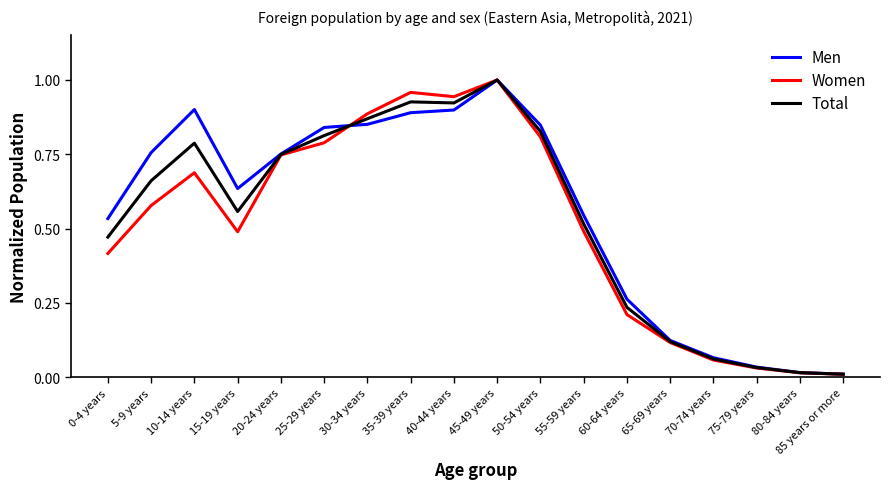

What is the sum of all Men values?

10.0